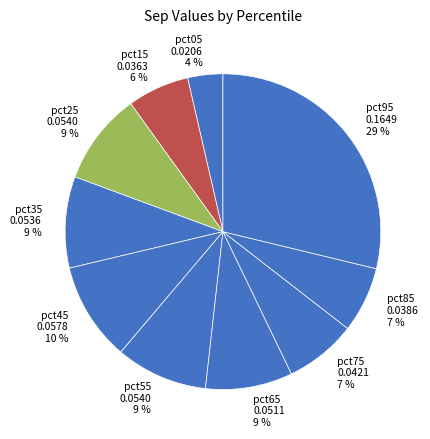

Is it true that pct75 is 14% of the pie?

False